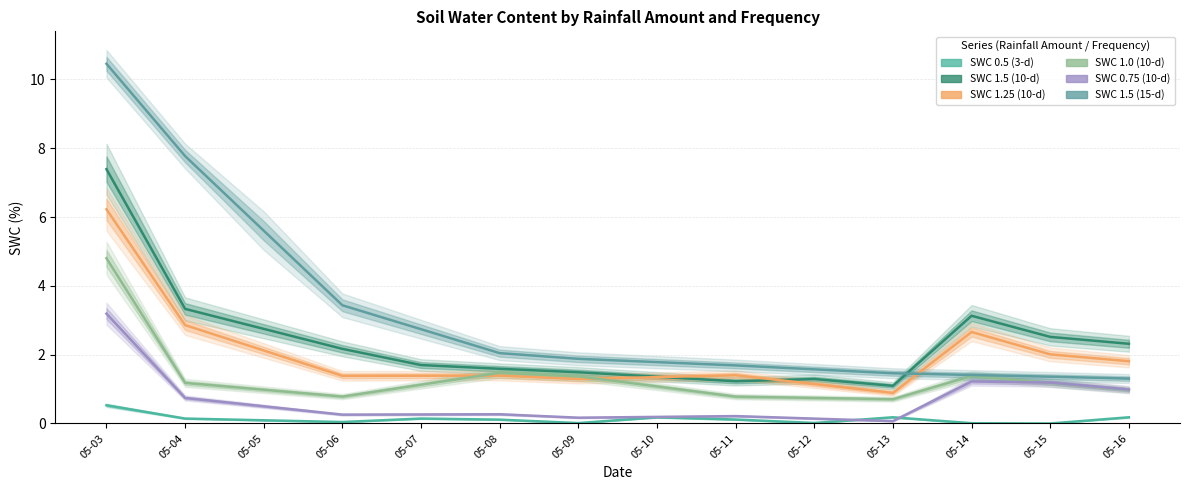

Does the chart have visible grid lines?

Yes